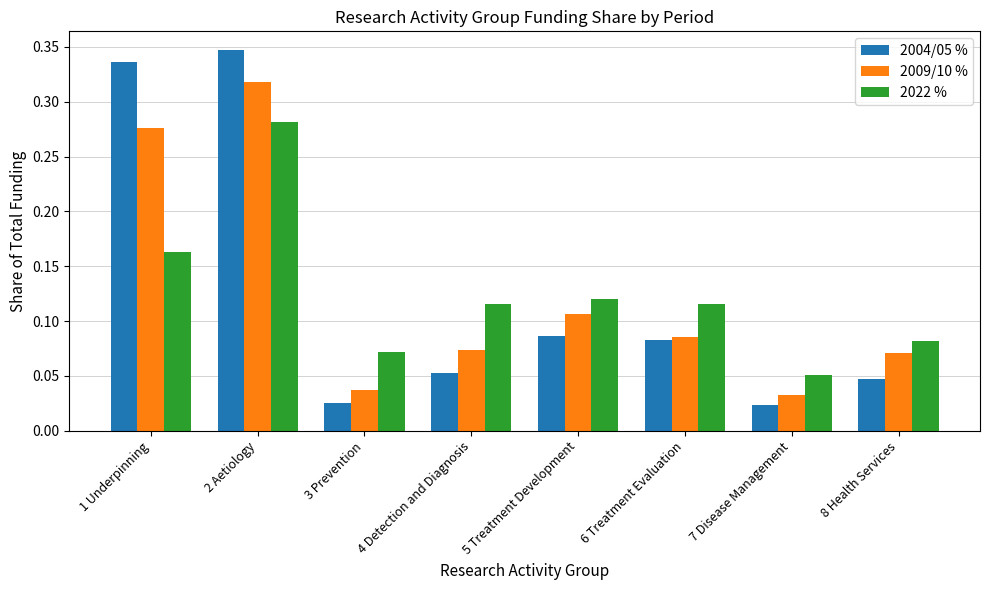

What is the label of the 5th bar from the right?

4 Detection and Diagnosis